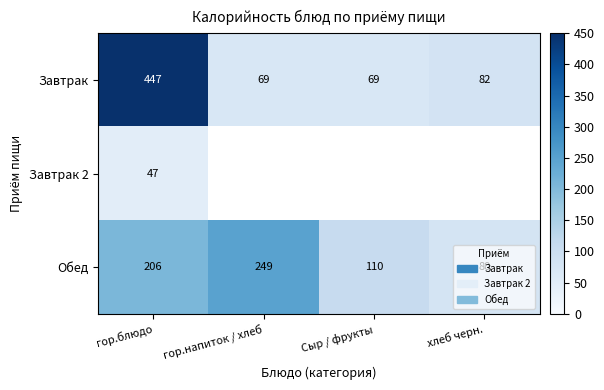

What is the difference between the Обед values at Сыр / фрукты and гор.напиток / хлеб?

139